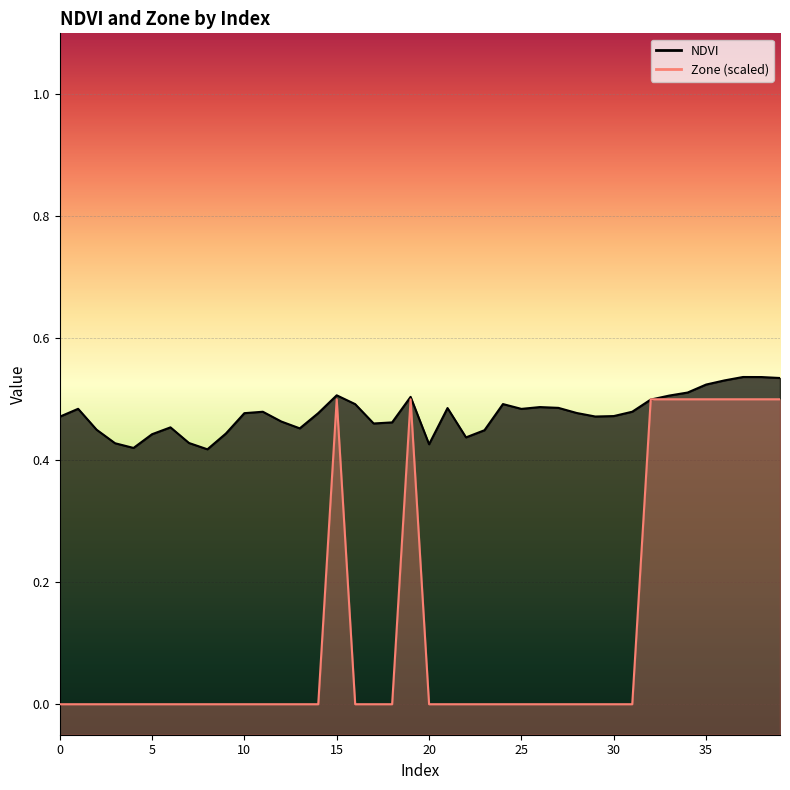

True or false: NDVI and Zone cross at least once.

True